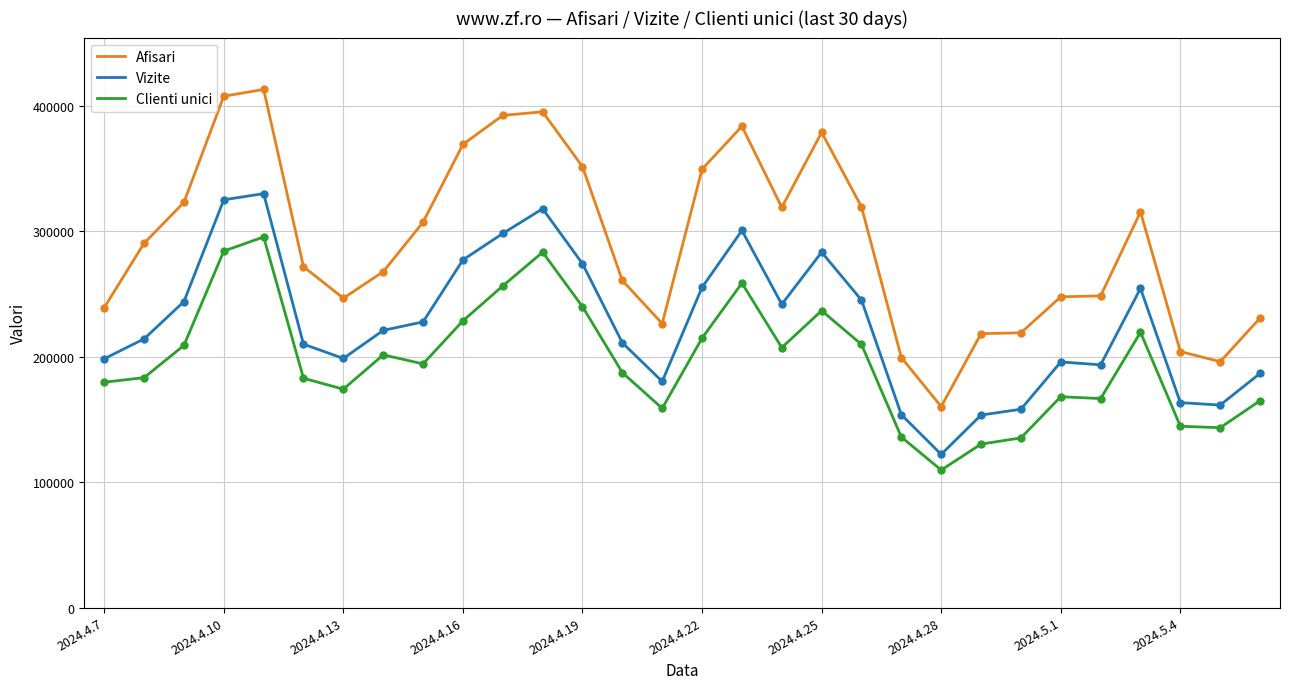

List the series in order of their peak value, lowest first.

Clienti unici, Vizite, Afisari